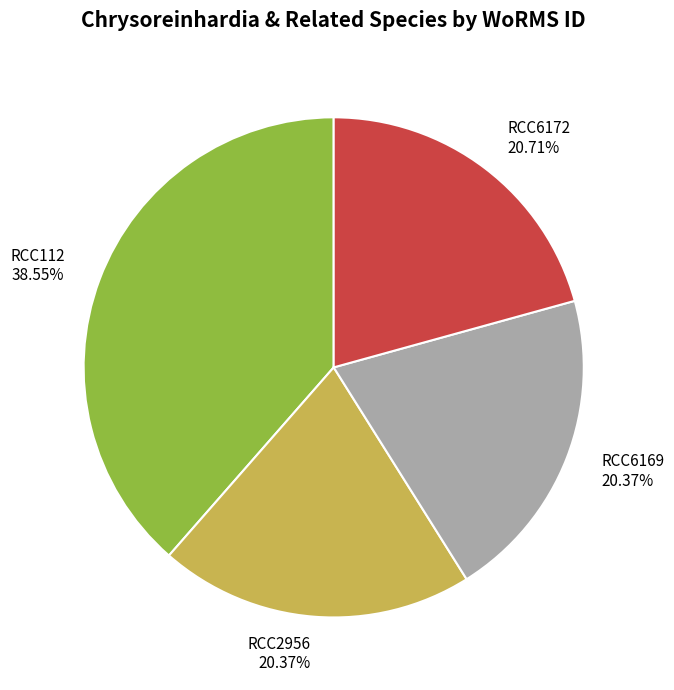

Is there a majority slice in this chart?

No